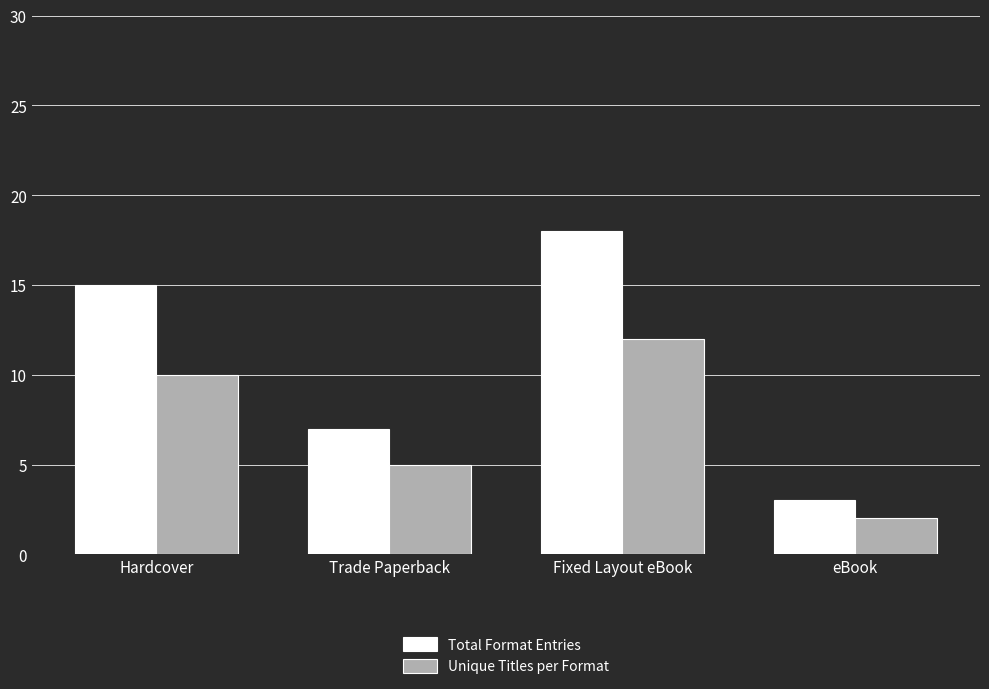

Which series has the widest spread of values?

Total Format Entries